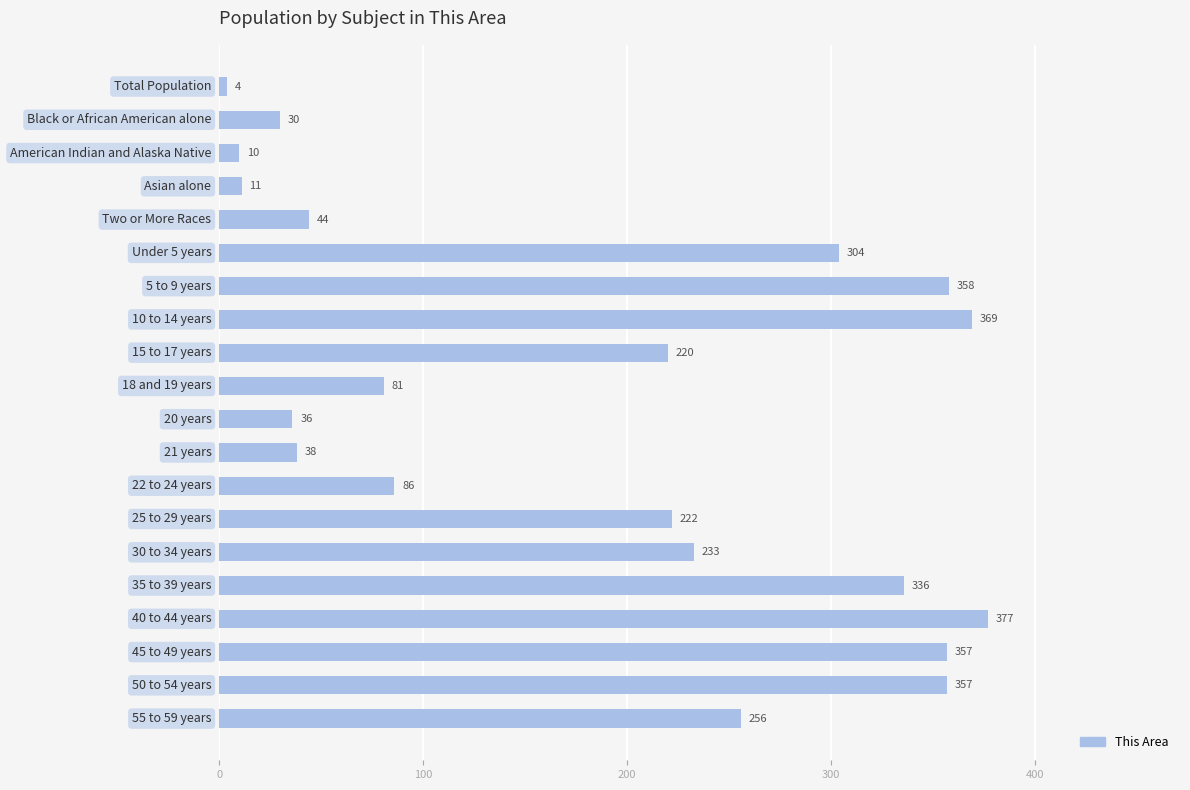

What is the maximum value shown in the chart?

377